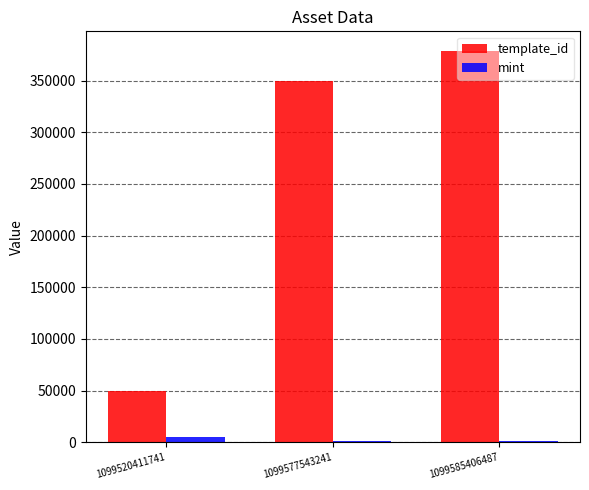

Is it true that mint equals 5160 at 1099520411741?

True